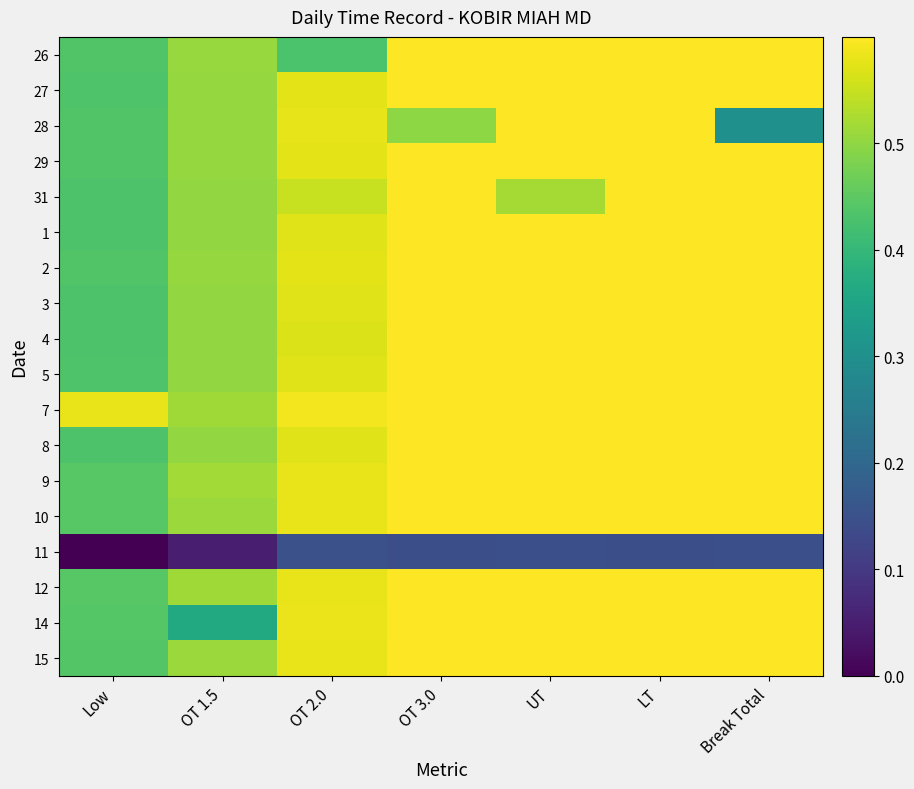

At which category is the sum across all series the highest?

LT